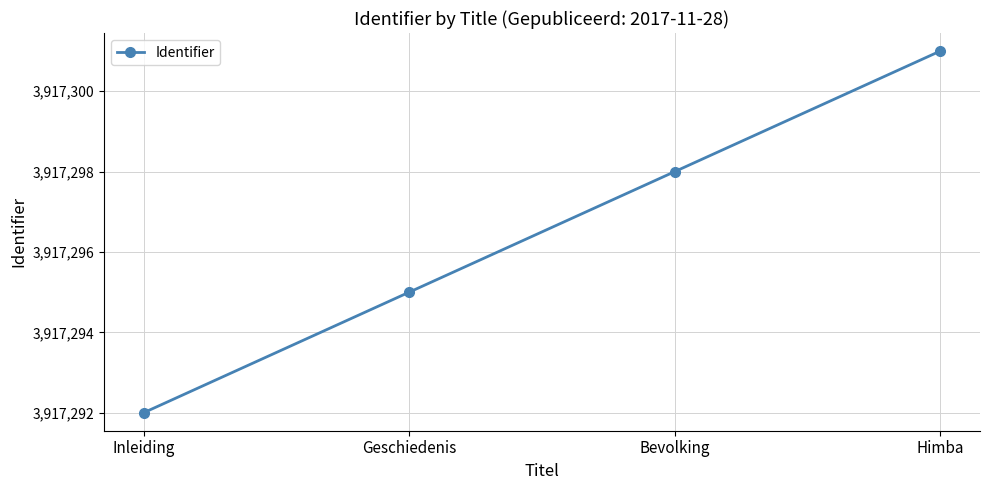

Does the chart display data point markers on the line(s)?

Yes